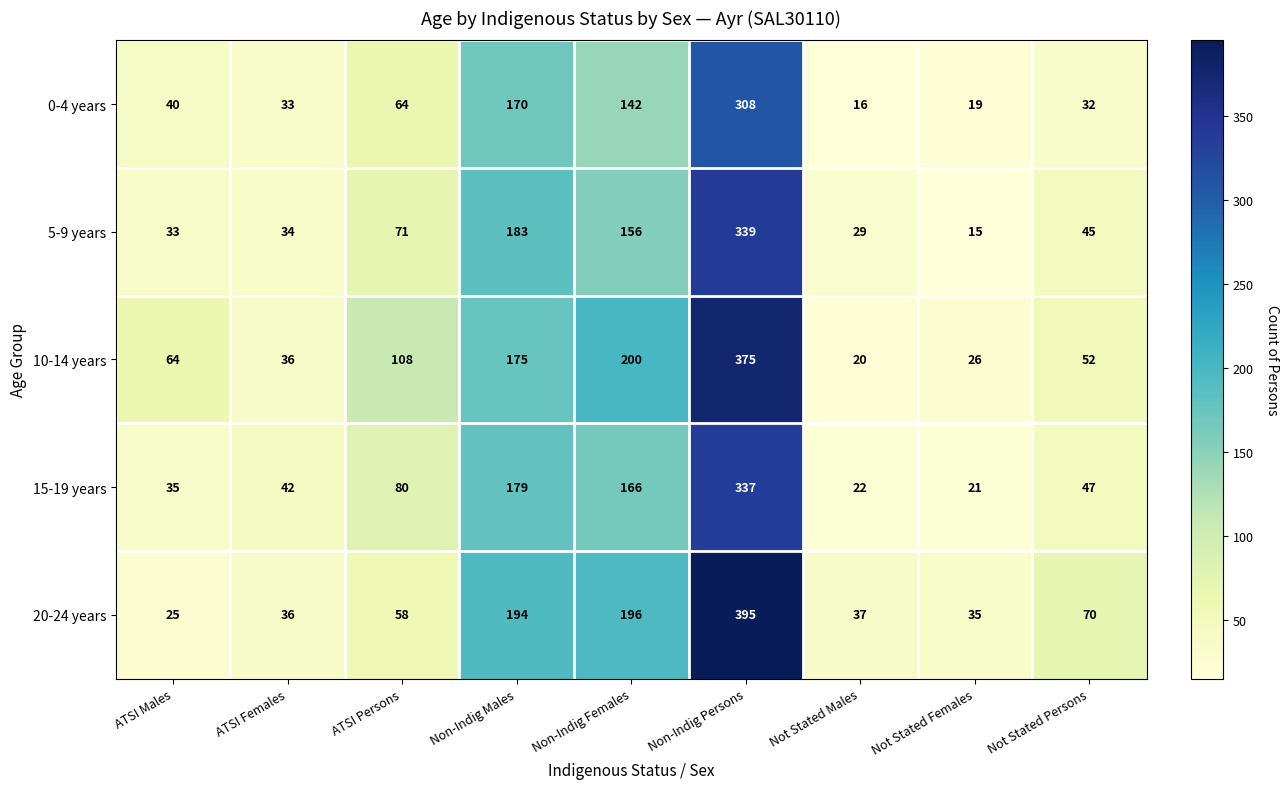

Which label corresponds to the smallest value in the chart?

Not Stated Females